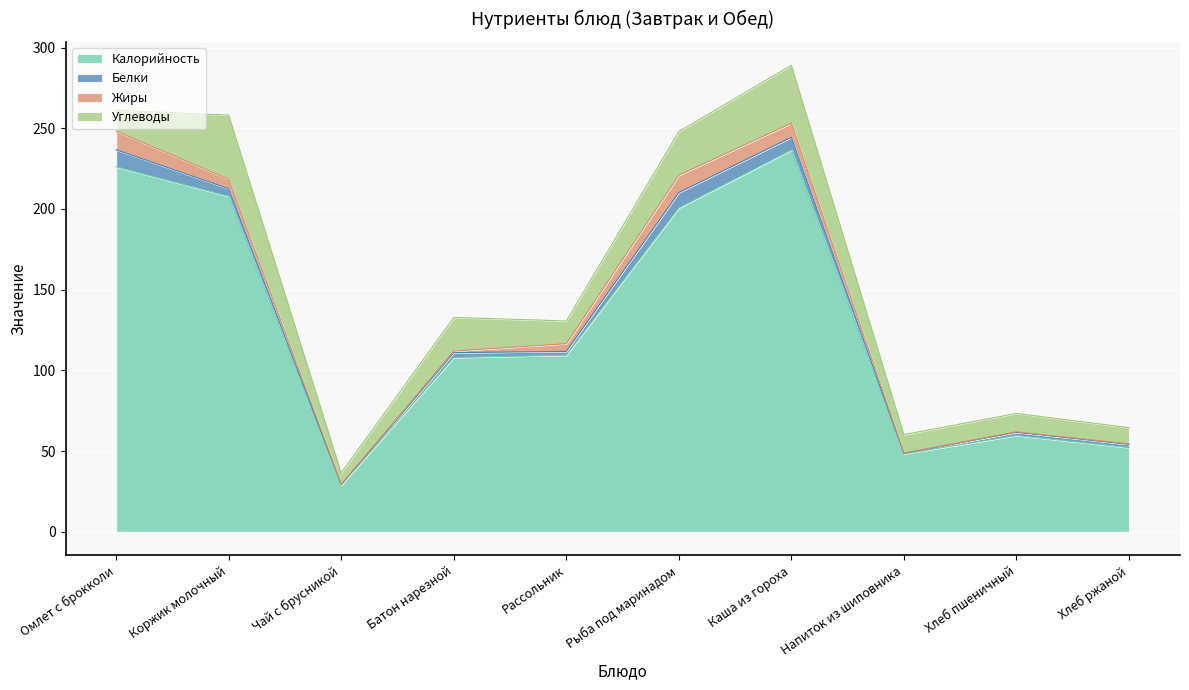

At which category is the sum across all series the highest?

Каша из гороха